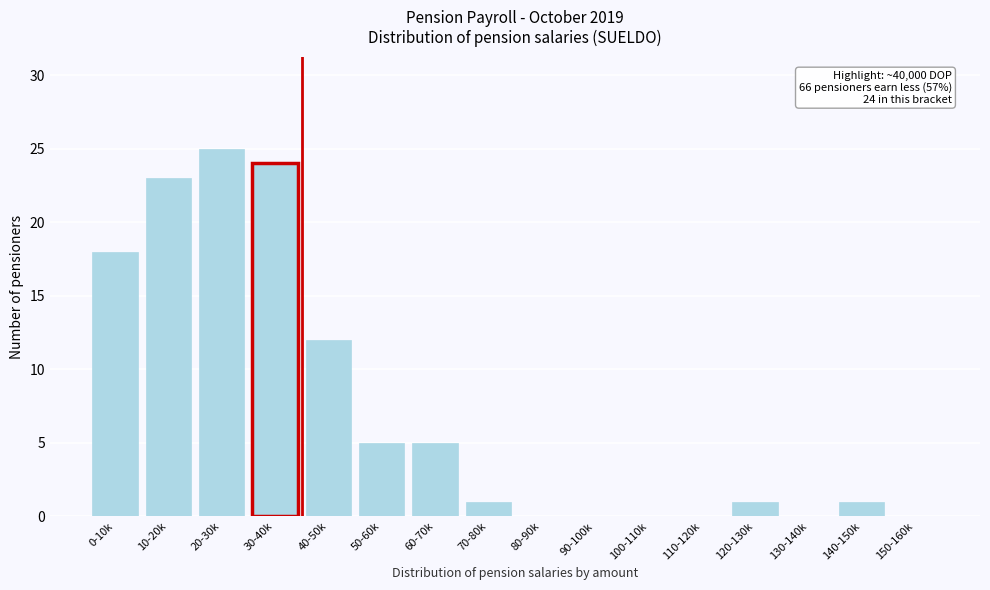

Reading left to right, extract all data points from this chart.

0-10k=18	10-20k=23	20-30k=25	30-40k=24	40-50k=12	50-60k=5	60-70k=5	70-80k=1	80-90k=0	90-100k=0	100-110k=0	110-120k=0	120-130k=1	130-140k=0	140-150k=1	150-160k=0